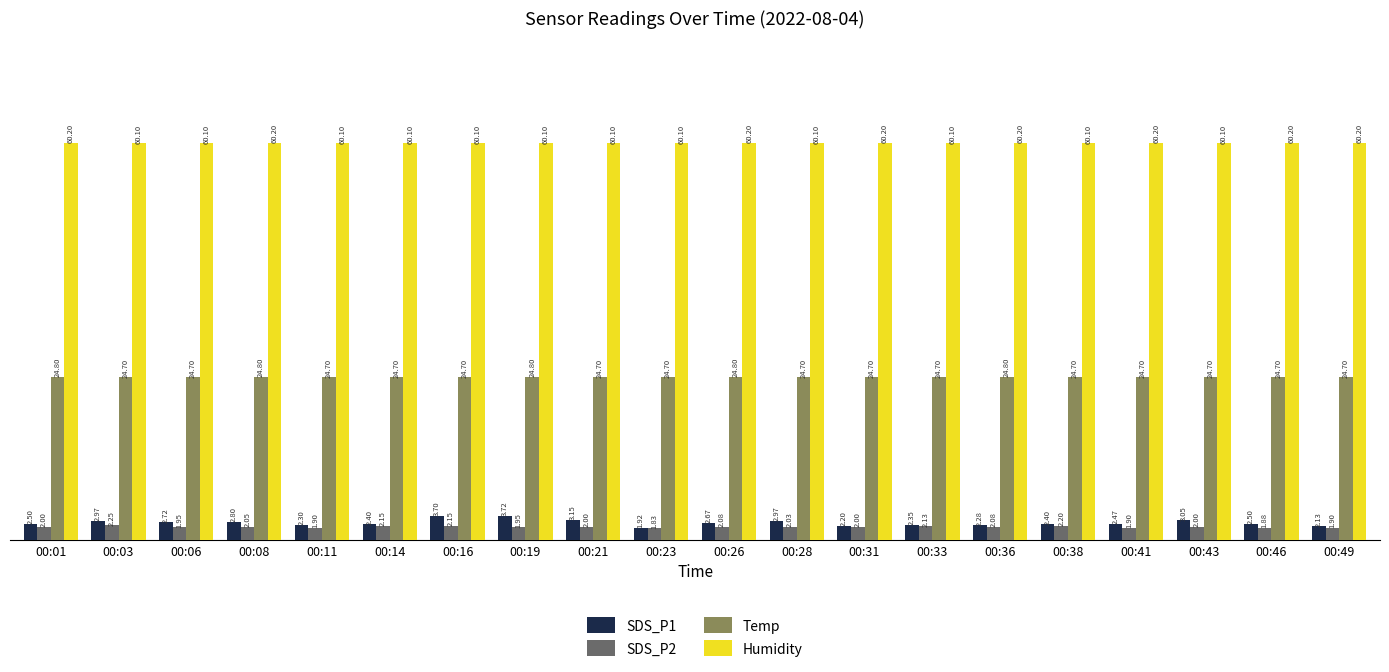

At 00:26, list the series in order from smallest to largest.

SDS_P2, SDS_P1, Temp, Humidity